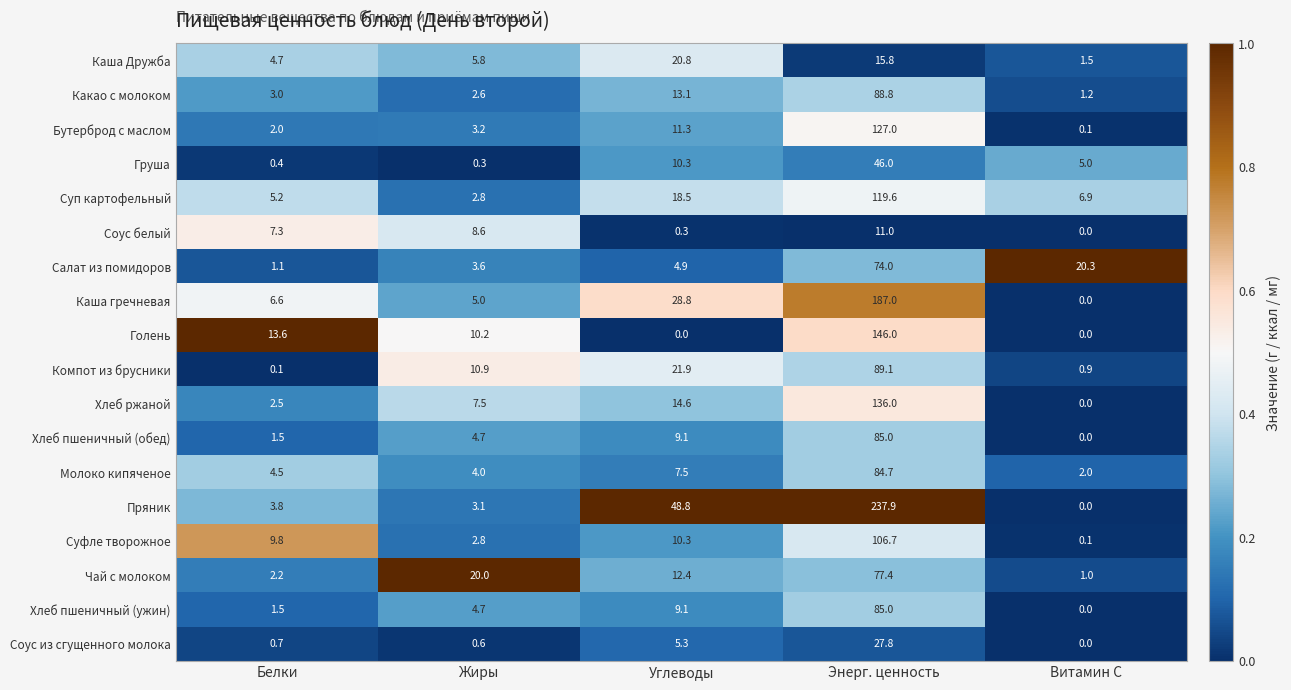

Where is Пряник nearest to the value 118?

Углеводы